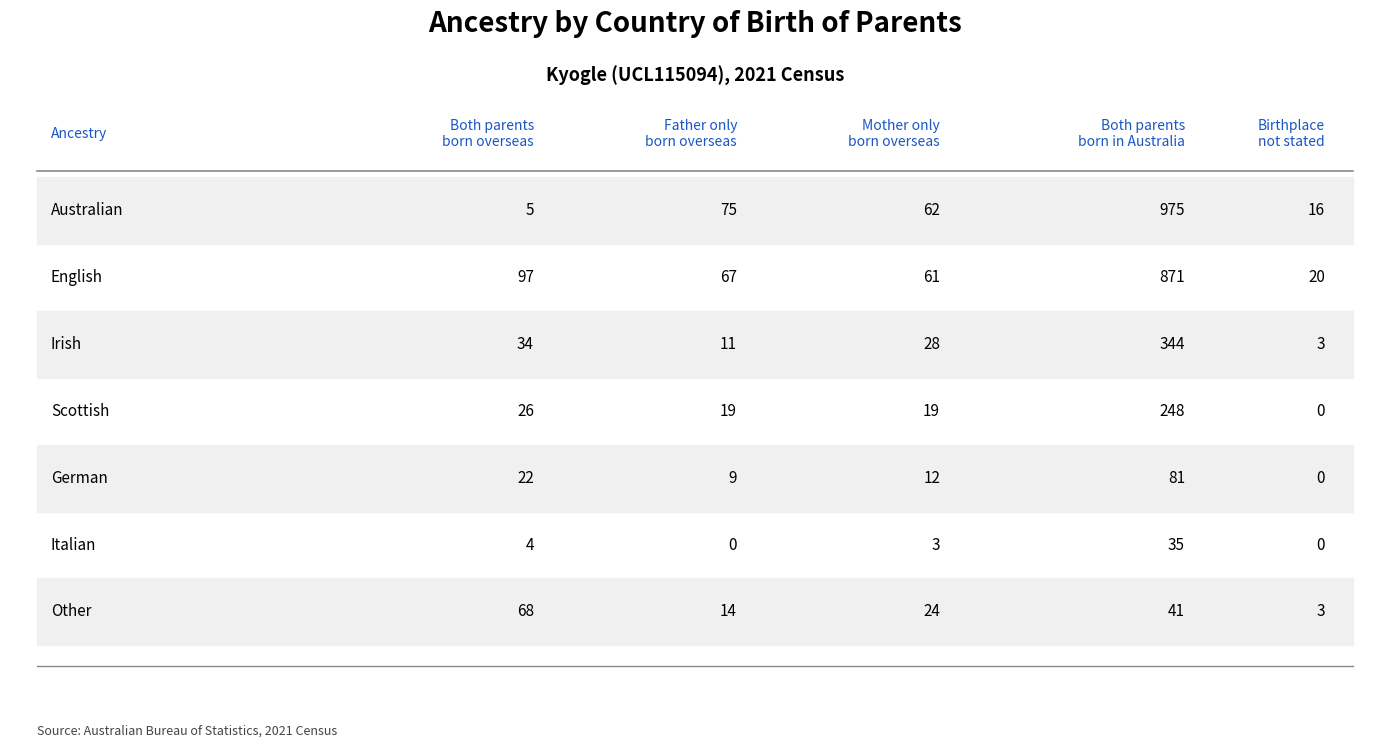

How many positive values does the Father only born overseas series have?

6